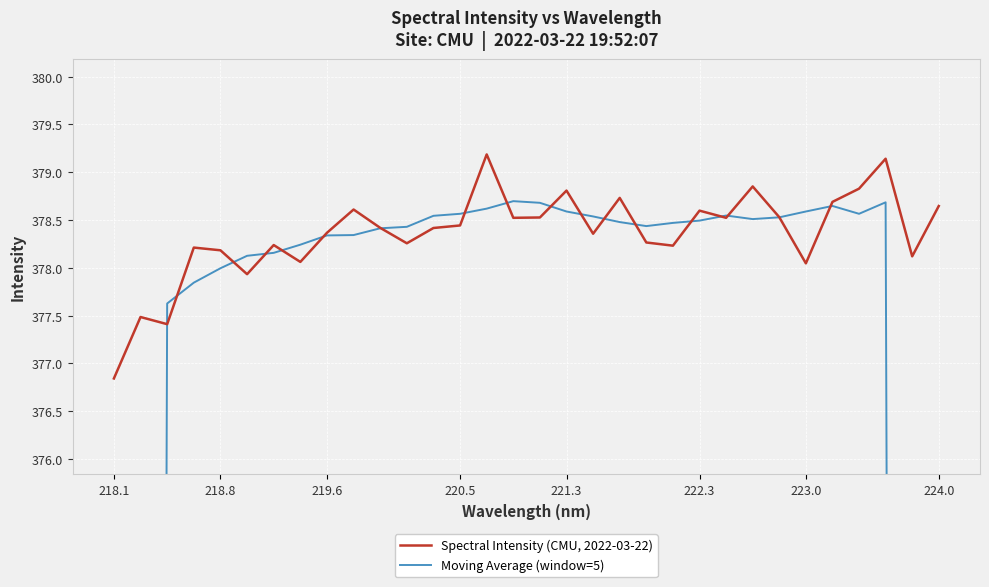

What is the sum of all Moving Average (window=5) values?

11654.2